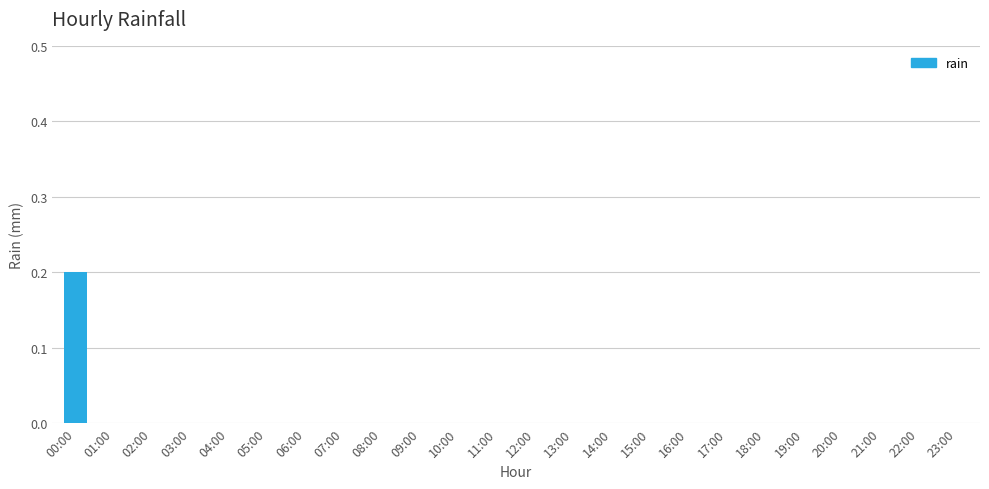

Reading left to right, transcribe all the data shown in this chart.

00:00=0.2	01:00=0.0	02:00=0.0	03:00=0.0	04:00=0.0	05:00=0.0	06:00=0.0	07:00=0.0	08:00=0.0	09:00=0.0	10:00=0.0	11:00=0.0	12:00=0.0	13:00=0.0	14:00=0.0	15:00=0.0	16:00=0.0	17:00=0.0	18:00=0.0	19:00=0.0	20:00=0.0	21:00=0.0	22:00=0.0	23:00=0.0